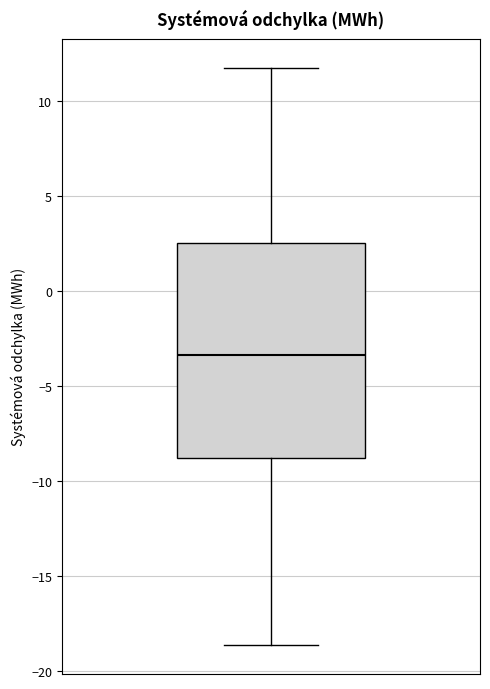

Transcribe this box plot: give where the median line is, the range the box spans, and where the two whiskers end, as read against the y-axis. The values are not printed on the chart, so give them approximately, as read against the axis.

median -3.5, box -9.0 to 2.5, whiskers -18.5 to 11.5